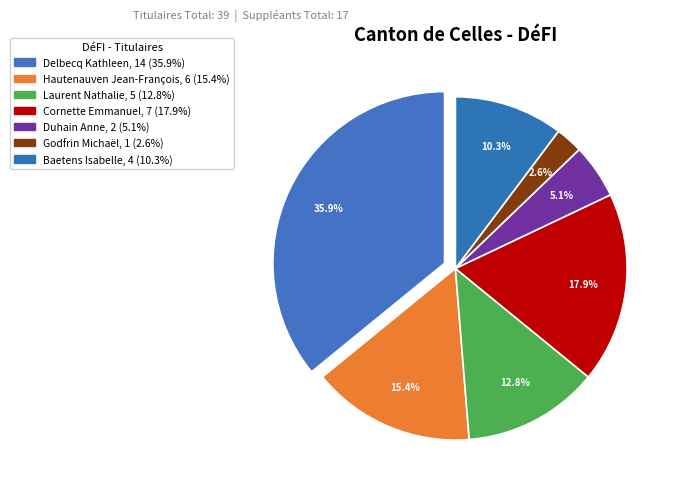

Combined, do Delbecq Kathleen and Duhain Anne account for over 50%?

No